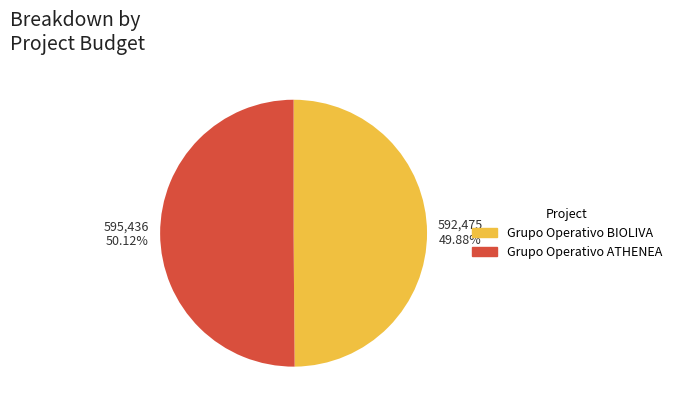

Do Grupo Operativo ATHENEA and Grupo Operativo BIOLIVA together represent more than half of the pie?

Yes